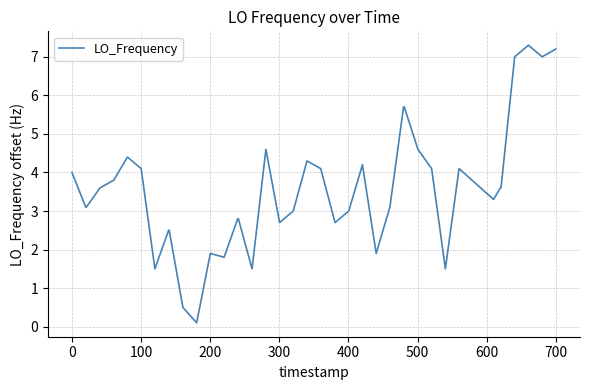

Reading left to right, list all the values displayed in this chart.

4.0	3.1	3.1	3.6	3.8	4.4	4.1	1.5	2.5	2.5	0.5	0.1	1.9	1.8	2.8	2.8	1.5	4.6	2.7	3.0	4.3	4.1	2.7	3.0	4.2	1.9	3.1	5.7	5.7	4.6	4.1	1.5	4.1	3.3	3.6	3.6	7.0	7.3	7.0	7.2